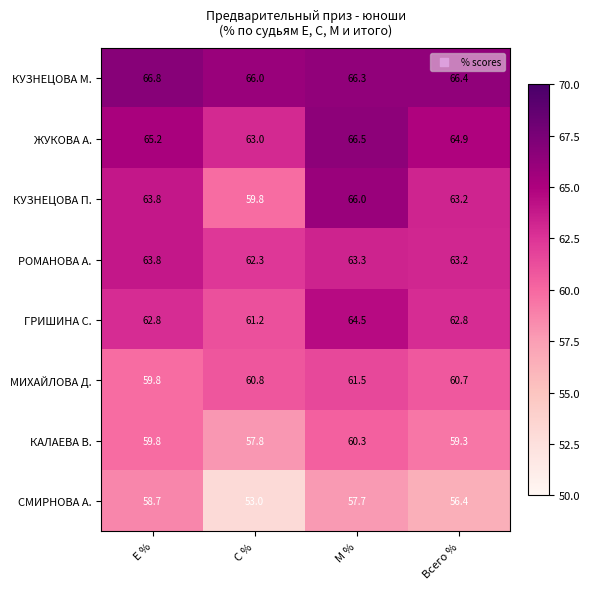

Rank the series at М % from highest to lowest value.

ЖУКОВА А., КУЗНЕЦОВА М., КУЗНЕЦОВА П., ГРИШИНА С., РОМАНОВА А., МИХАЙЛОВА Д., КАЛАЕВА В., СМИРНОВА А.